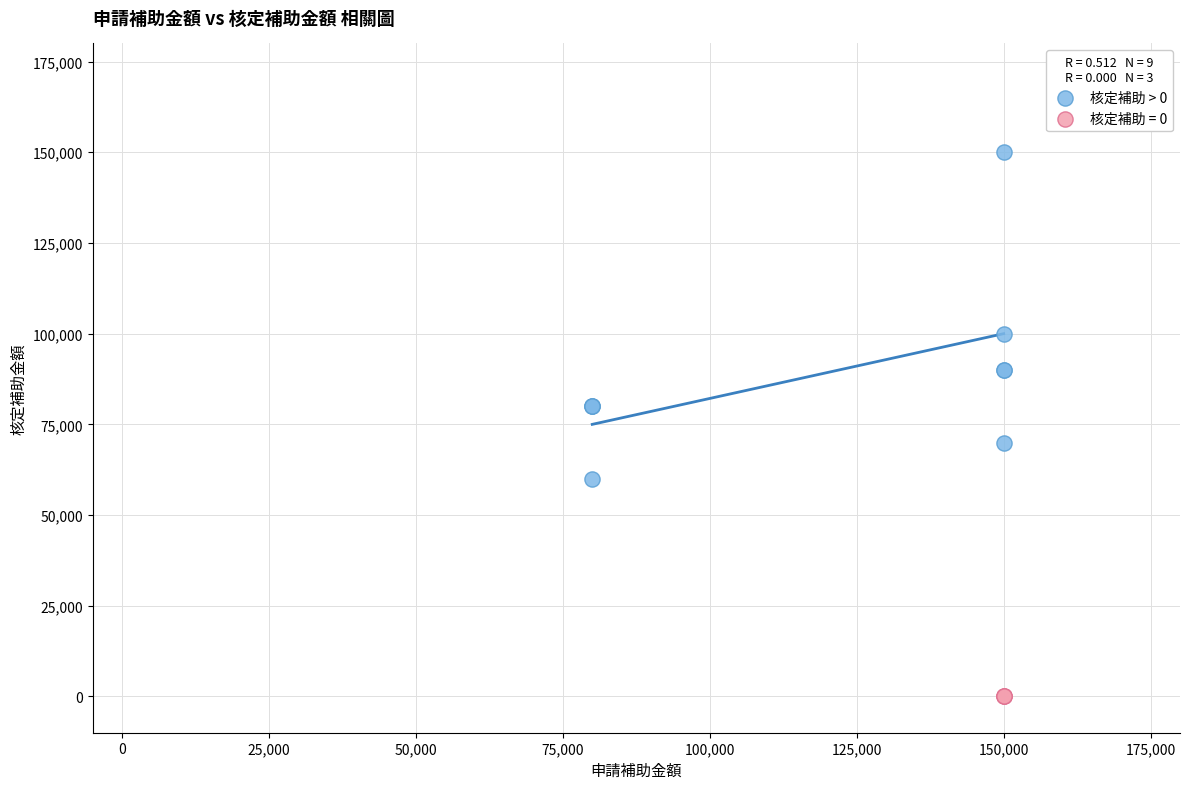

Which series reaches the maximum Y coordinate?

核定補助 > 0